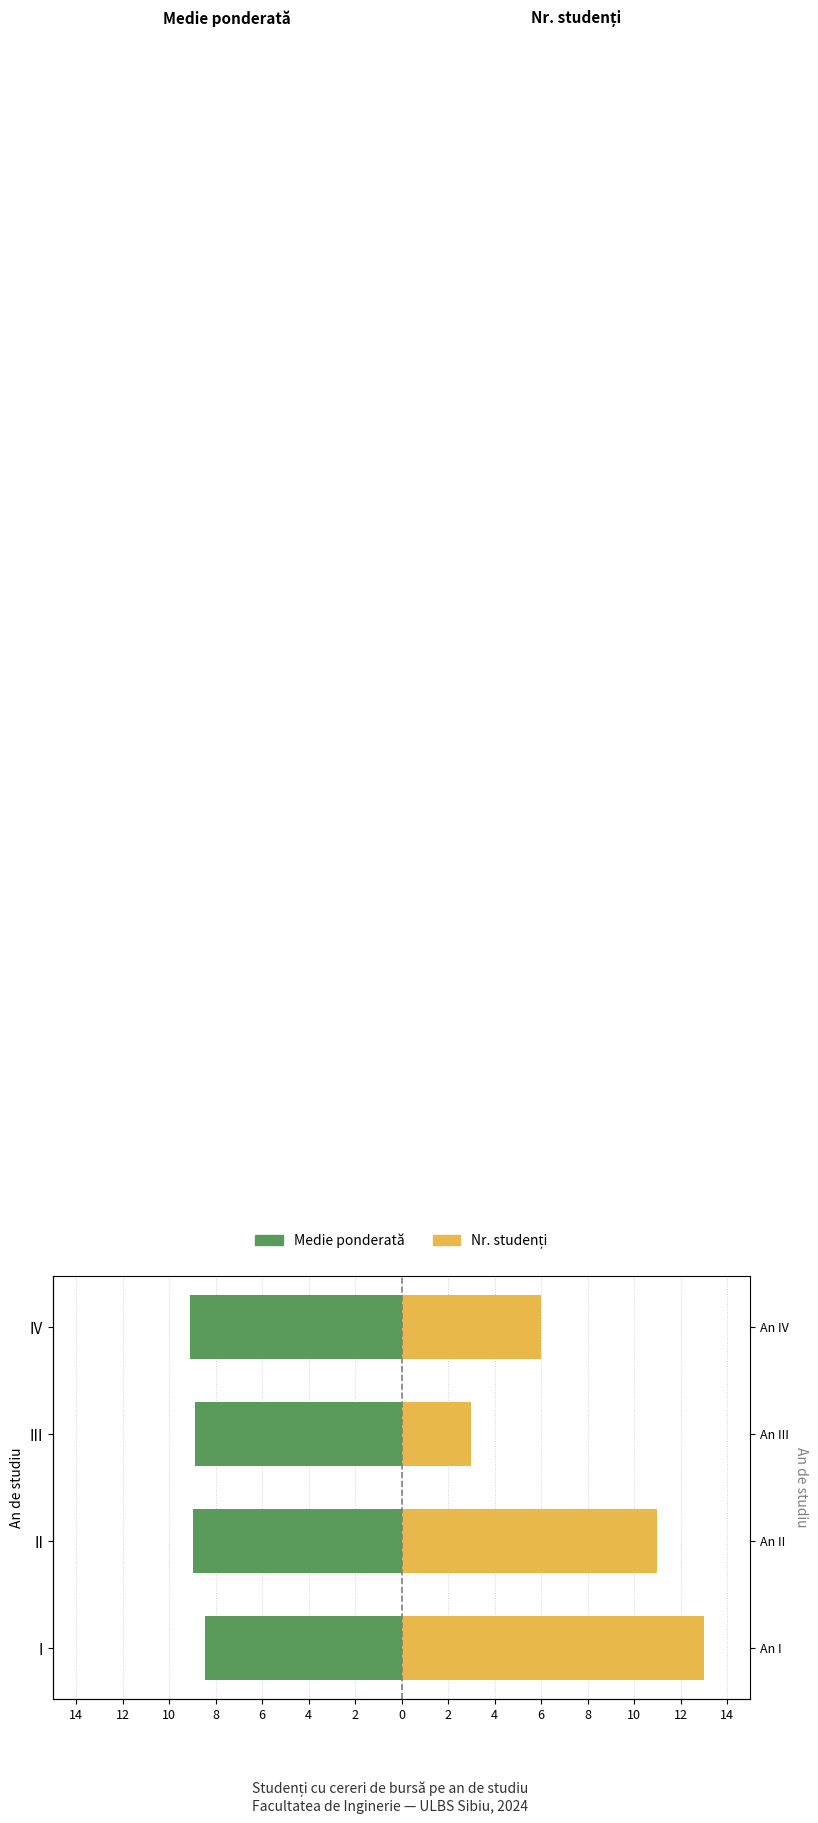

At how many categories does at least one series exceed 10?

2